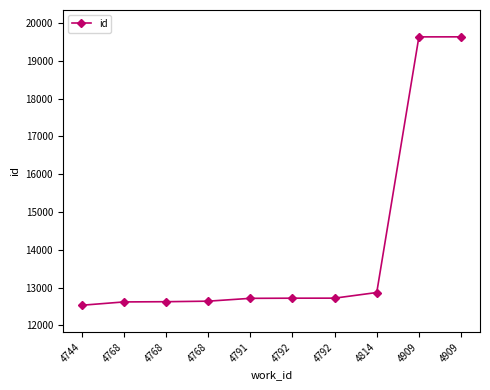

What is the ratio of the value at 4791 to the value at 4909?

0.6